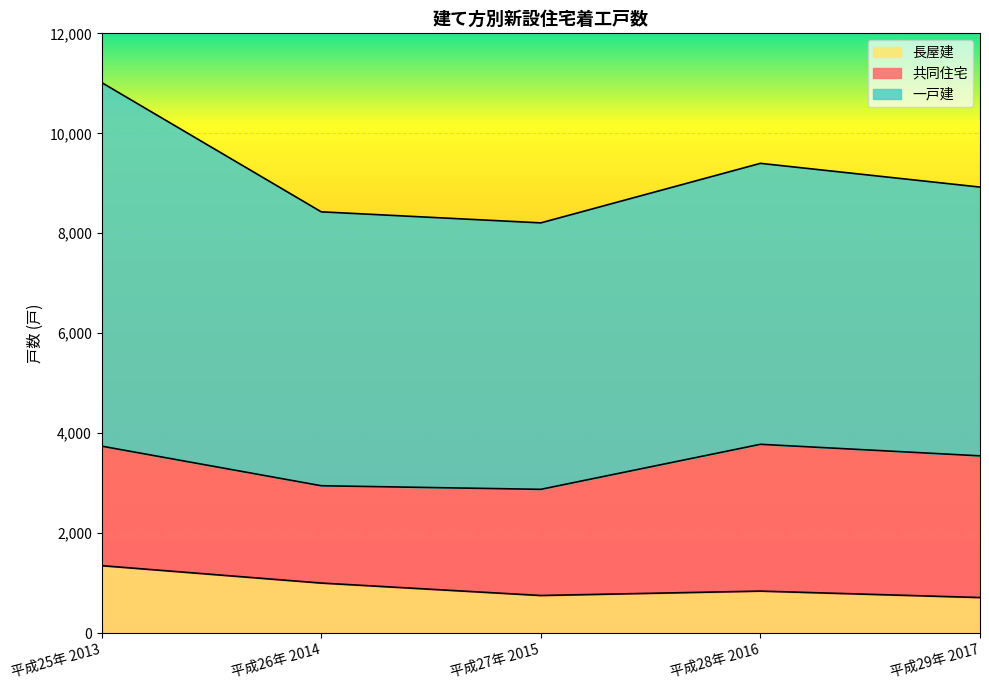

What value does the 共同住宅 series have at 平成25年 2013?

2391